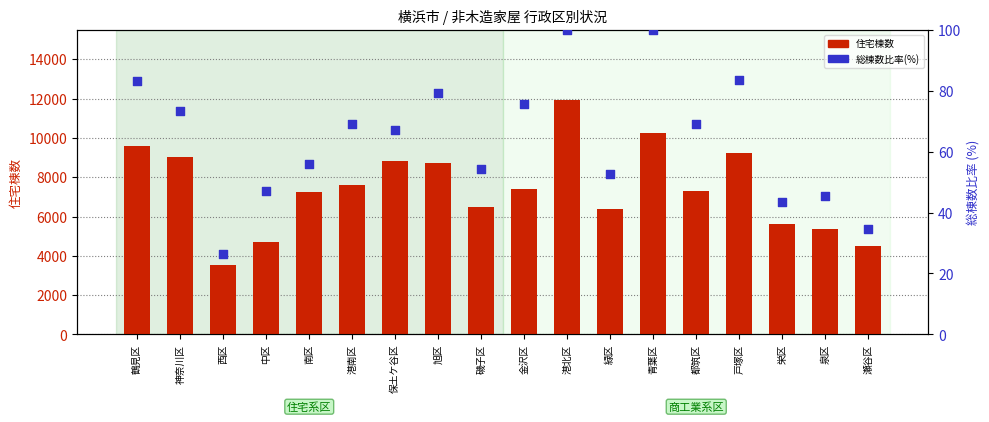

Which series reaches the maximum Y coordinate?

住宅棟数